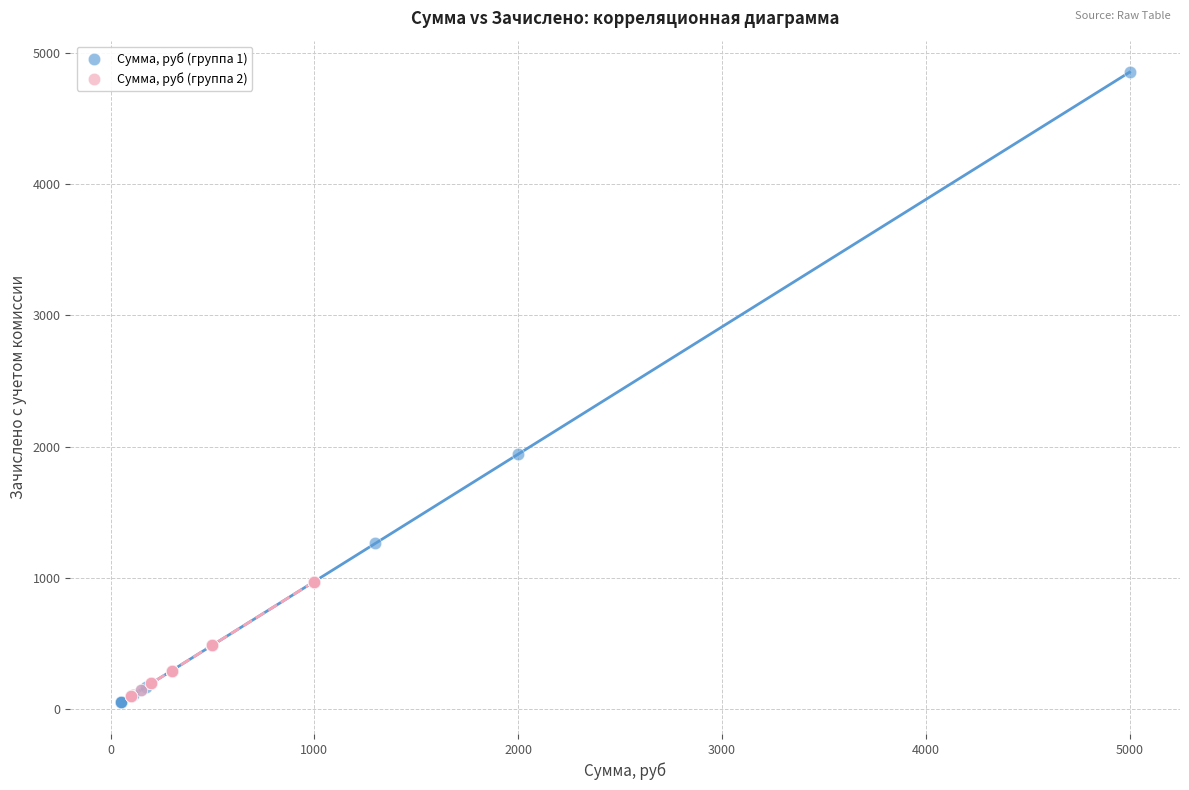

Which series contains the highest Y value?

Сумма, руб (группа 1)